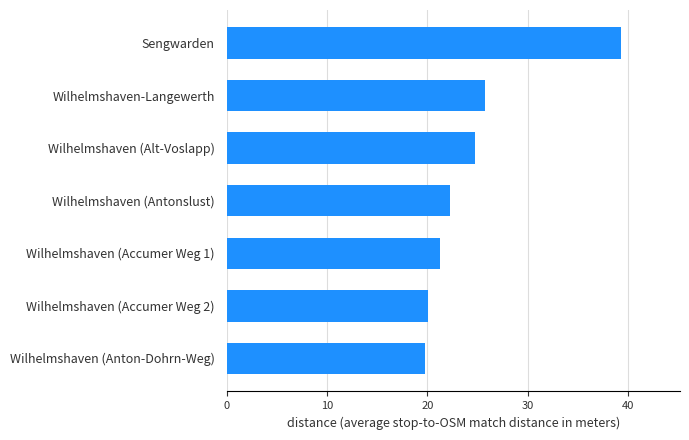

Is it true that the value at Sengwarden is 39.3?

True